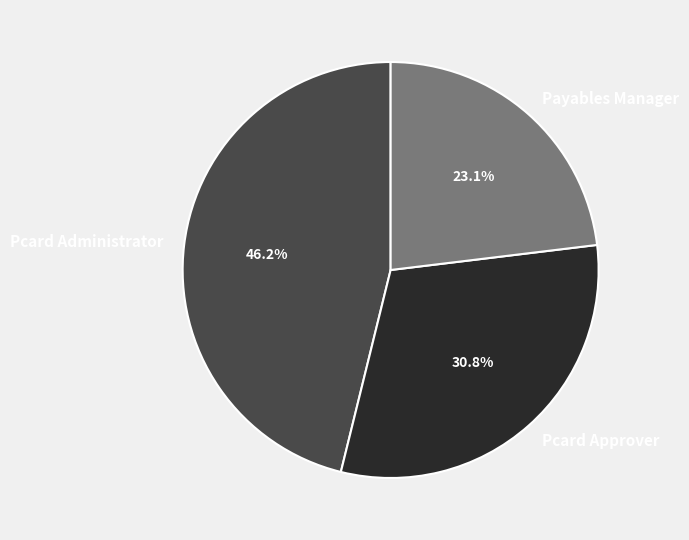

Which slice is the largest?

Pcard Administrator